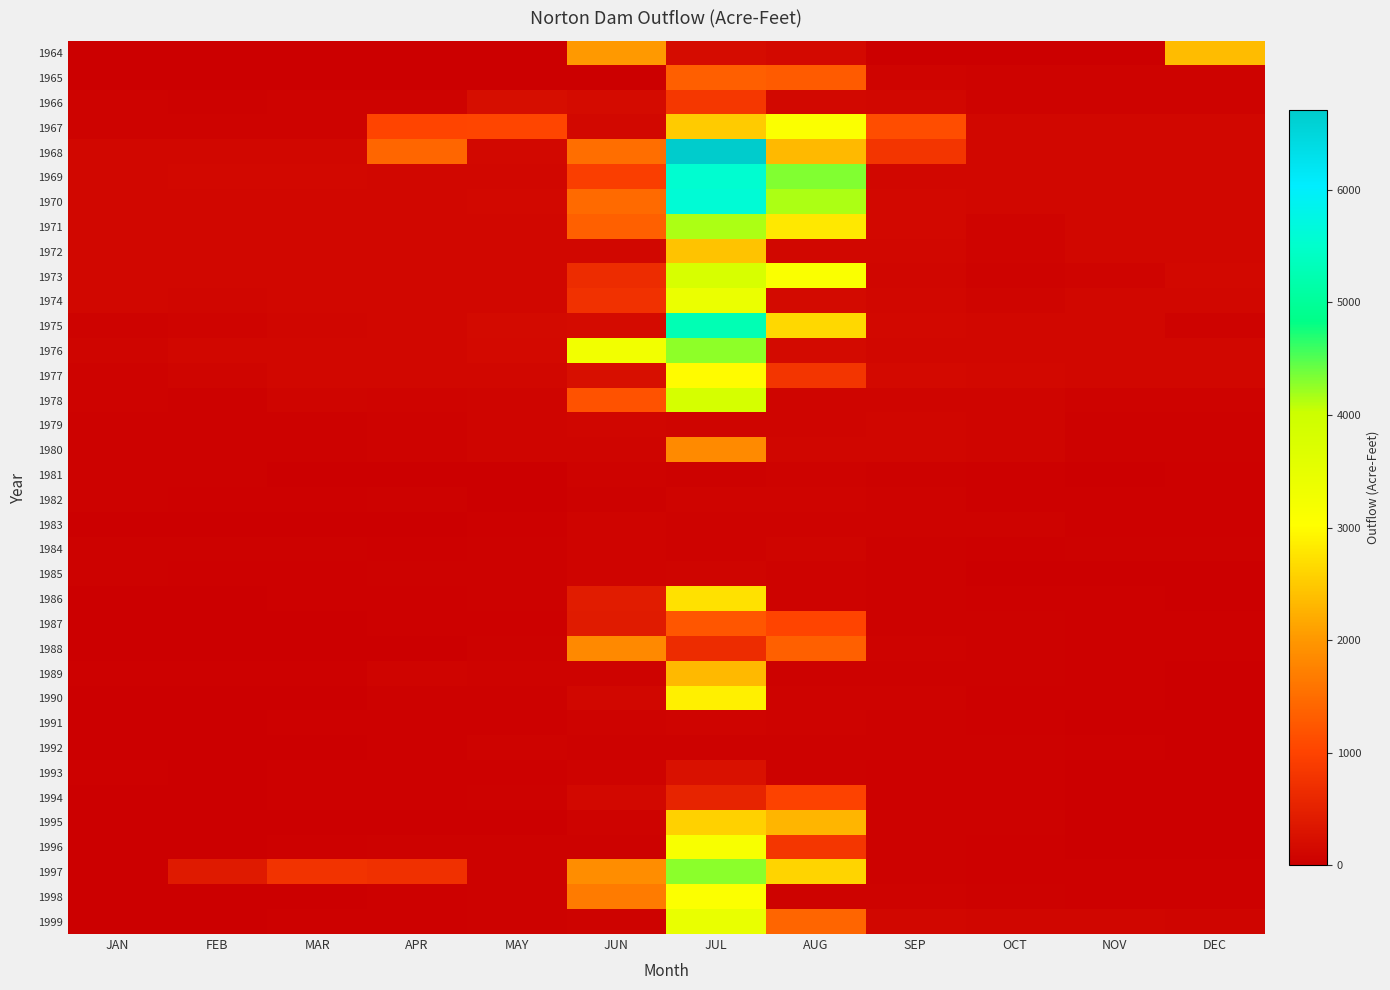

Reading left to right, transcribe all the data shown in this chart.

1964: JAN=0.0	FEB=0.0	MAR=0.0	APR=0.0	MAY=0.0	JUN=2026.0	JUL=184.0	AUG=150.0	SEP=10.0	OCT=0.0	NOV=0.0	DEC=2370.0
1965: JAN=0.0	FEB=0.0	MAR=0.0	APR=0.0	MAY=0.0	JUN=0.0	JUL=1336.0	AUG=1290.0	SEP=78.0	OCT=62.0	NOV=60.0	DEC=62.0
1966: JAN=62.0	FEB=50.0	MAR=62.0	APR=60.0	MAY=210.0	JUN=178.0	JUL=838.0	AUG=136.0	SEP=108.0	OCT=60.5	NOV=62.0	DEC=62.0
1967: JAN=62.0	FEB=56.0	MAR=64.0	APR=1010.0	MAY=1028.0	JUN=144.0	JUL=2514.0	AUG=3092.0	SEP=1126.0	OCT=124.0	NOV=120.0	DEC=120.0
1968: JAN=116.0	FEB=116.0	MAR=130.0	APR=1426.0	MAY=136.0	JUN=1508.0	JUL=6712.0	AUG=2342.0	SEP=788.0	OCT=128.0	NOV=120.0	DEC=120.0
1969: JAN=120.0	FEB=140.0	MAR=140.0	APR=120.0	MAY=124.0	JUN=924.0	JUL=5552.0	AUG=4316.0	SEP=120.0	OCT=124.0	NOV=120.0	DEC=120.0
1970: JAN=118.0	FEB=110.0	MAR=124.0	APR=120.0	MAY=144.0	JUN=1456.0	JUL=5604.0	AUG=4144.0	SEP=144.0	OCT=124.0	NOV=120.0	DEC=120.0
1971: JAN=120.0	FEB=110.0	MAR=120.0	APR=120.0	MAY=124.0	JUN=1342.0	JUL=4148.0	AUG=2794.0	SEP=138.0	OCT=72.0	NOV=120.0	DEC=120.0
1972: JAN=124.0	FEB=116.0	MAR=124.0	APR=120.0	MAY=124.0	JUN=120.0	JUL=2428.0	AUG=110.0	SEP=128.0	OCT=74.0	NOV=118.0	DEC=120.0
1973: JAN=124.0	FEB=112.0	MAR=120.0	APR=120.0	MAY=120.0	JUN=662.0	JUL=3810.0	AUG=3108.0	SEP=100.0	OCT=62.0	NOV=70.0	DEC=140.0
1974: JAN=110.0	FEB=100.0	MAR=120.0	APR=120.0	MAY=124.0	JUN=738.0	JUL=3404.0	AUG=158.0	SEP=114.0	OCT=84.0	NOV=120.0	DEC=124.0
1975: JAN=62.0	FEB=70.0	MAR=92.0	APR=120.0	MAY=160.0	JUN=182.0	JUL=5258.0	AUG=2648.0	SEP=140.0	OCT=122.0	NOV=116.0	DEC=62.0
1976: JAN=86.0	FEB=116.0	MAR=124.0	APR=122.0	MAY=150.0	JUN=3258.0	JUL=4262.0	AUG=170.0	SEP=130.0	OCT=124.0	NOV=120.0	DEC=124.0
1977: JAN=62.0	FEB=90.0	MAR=124.0	APR=120.0	MAY=124.0	JUN=232.0	JUL=2976.0	AUG=796.0	SEP=146.0	OCT=140.0	NOV=120.0	DEC=124.0
1978: JAN=56.0	FEB=52.0	MAR=86.0	APR=66.0	MAY=82.0	JUN=1190.0	JUL=3852.0	AUG=90.0	SEP=80.0	OCT=84.0	NOV=58.0	DEC=64.0
1979: JAN=48.0	FEB=40.0	MAR=43.0	APR=53.0	MAY=82.0	JUN=97.0	JUL=84.0	AUG=88.0	SEP=104.0	OCT=83.0	NOV=45.0	DEC=44.0
1980: JAN=46.0	FEB=44.0	MAR=47.0	APR=60.0	MAY=88.0	JUN=88.0	JUL=1839.0	AUG=95.0	SEP=92.0	OCT=79.0	NOV=41.0	DEC=44.0
1981: JAN=43.0	FEB=40.0	MAR=21.0	APR=26.0	MAY=22.0	JUN=53.0	JUL=47.0	AUG=54.0	SEP=41.0	OCT=30.0	NOV=24.0	DEC=28.0
1982: JAN=41.0	FEB=29.0	MAR=28.0	APR=46.0	MAY=25.0	JUN=42.0	JUL=78.0	AUG=71.0	SEP=53.0	OCT=38.0	NOV=28.0	DEC=27.0
1983: JAN=26.0	FEB=22.0	MAR=18.0	APR=26.0	MAY=34.0	JUN=67.0	JUL=56.0	AUG=65.0	SEP=62.0	OCT=58.0	NOV=38.0	DEC=34.0
1984: JAN=48.0	FEB=49.0	MAR=40.0	APR=39.0	MAY=51.0	JUN=67.0	JUL=61.0	AUG=89.0	SEP=51.0	OCT=36.0	NOV=47.0	DEC=47.0
1985: JAN=42.0	FEB=37.0	MAR=38.0	APR=46.0	MAY=40.0	JUN=72.0	JUL=83.0	AUG=58.0	SEP=43.0	OCT=26.0	NOV=24.0	DEC=23.0
1986: JAN=23.0	FEB=20.0	MAR=27.0	APR=39.0	MAY=40.0	JUN=423.0	JUL=2730.0	AUG=59.0	SEP=47.0	OCT=34.0	NOV=28.0	DEC=25.0
1987: JAN=21.0	FEB=16.0	MAR=22.0	APR=35.0	MAY=38.0	JUN=414.0	JUL=1232.0	AUG=1020.0	SEP=50.0	OCT=44.0	NOV=33.0	DEC=34.0
1988: JAN=26.0	FEB=25.0	MAR=7.0	APR=26.0	MAY=50.0	JUN=1830.0	JUL=667.0	AUG=1340.0	SEP=64.0	OCT=51.0	NOV=39.0	DEC=33.0
1989: JAN=29.0	FEB=28.0	MAR=39.0	APR=71.0	MAY=62.0	JUN=62.0	JUL=2342.0	AUG=49.0	SEP=47.0	OCT=46.0	NOV=35.0	DEC=26.0
1990: JAN=18.0	FEB=18.0	MAR=23.0	APR=42.0	MAY=47.0	JUN=107.0	JUL=2880.0	AUG=62.0	SEP=54.0	OCT=37.0	NOV=27.0	DEC=25.0
1991: JAN=26.0	FEB=22.0	MAR=27.0	APR=36.0	MAY=34.0	JUN=55.0	JUL=69.0	AUG=54.0	SEP=46.0	OCT=39.0	NOV=24.0	DEC=24.0
1992: JAN=24.0	FEB=23.0	MAR=25.0	APR=34.0	MAY=62.0	JUN=43.0	JUL=47.0	AUG=41.0	SEP=50.0	OCT=40.0	NOV=29.0	DEC=26.0
1993: JAN=27.0	FEB=23.0	MAR=31.0	APR=31.0	MAY=36.0	JUN=59.0	JUL=266.0	AUG=46.0	SEP=35.0	OCT=36.0	NOV=26.0	DEC=26.0
1994: JAN=23.0	FEB=15.0	MAR=30.0	APR=28.0	MAY=40.0	JUN=133.0	JUL=542.0	AUG=991.0	SEP=38.0	OCT=31.0	NOV=21.0	DEC=16.0
1995: JAN=17.0	FEB=19.0	MAR=20.0	APR=25.0	MAY=26.0	JUN=54.0	JUL=2575.0	AUG=2305.0	SEP=40.0	OCT=45.0	NOV=26.0	DEC=24.0
1996: JAN=26.0	FEB=26.0	MAR=27.0	APR=43.0	MAY=41.0	JUN=41.0	JUL=3142.0	AUG=801.0	SEP=42.0	OCT=39.0	NOV=26.0	DEC=23.0
1997: JAN=24.0	FEB=400.0	MAR=763.0	APR=733.0	MAY=51.0	JUN=1875.0	JUL=4279.0	AUG=2599.0	SEP=43.0	OCT=35.0	NOV=30.0	DEC=28.0
1998: JAN=25.0	FEB=22.0	MAR=24.0	APR=33.0	MAY=49.0	JUN=1666.0	JUL=3063.0	AUG=62.0	SEP=63.0	OCT=41.0	NOV=34.0	DEC=33.0
1999: JAN=26.0	FEB=24.0	MAR=27.0	APR=34.0	MAY=47.0	JUN=53.0	JUL=3437.0	AUG=1415.0	SEP=107.0	OCT=104.0	NOV=92.0	DEC=89.0